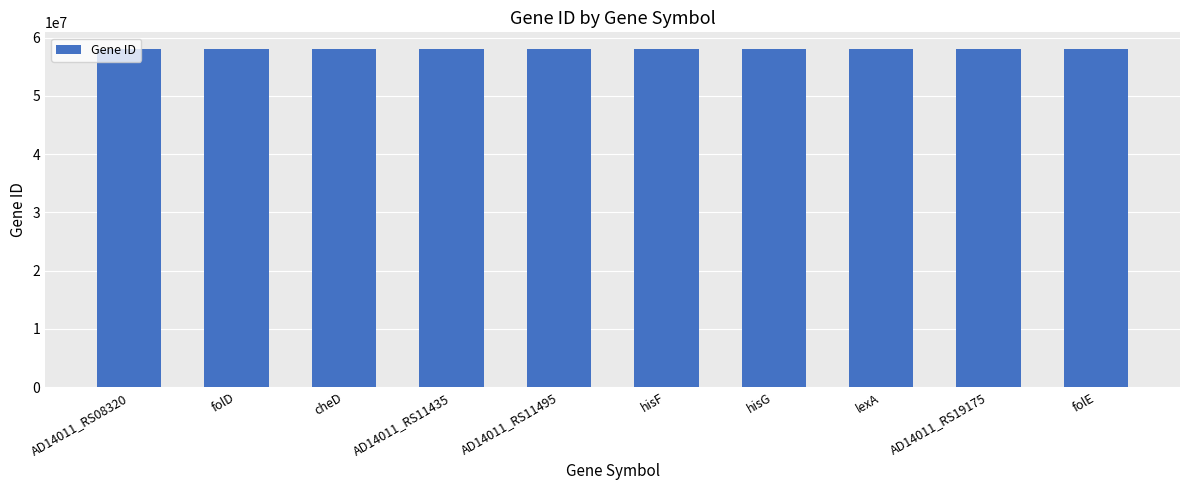

What is the ratio of the value at lexA to the value at hisG?

1.0